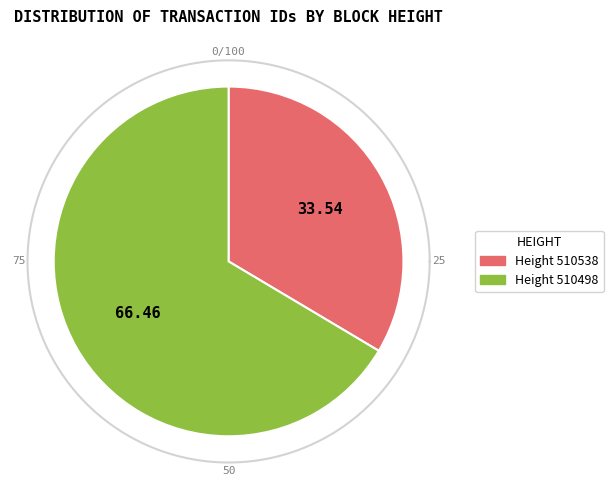

To the nearest percent, what is the difference between the 510498 and 510538 slice percentages?

33%